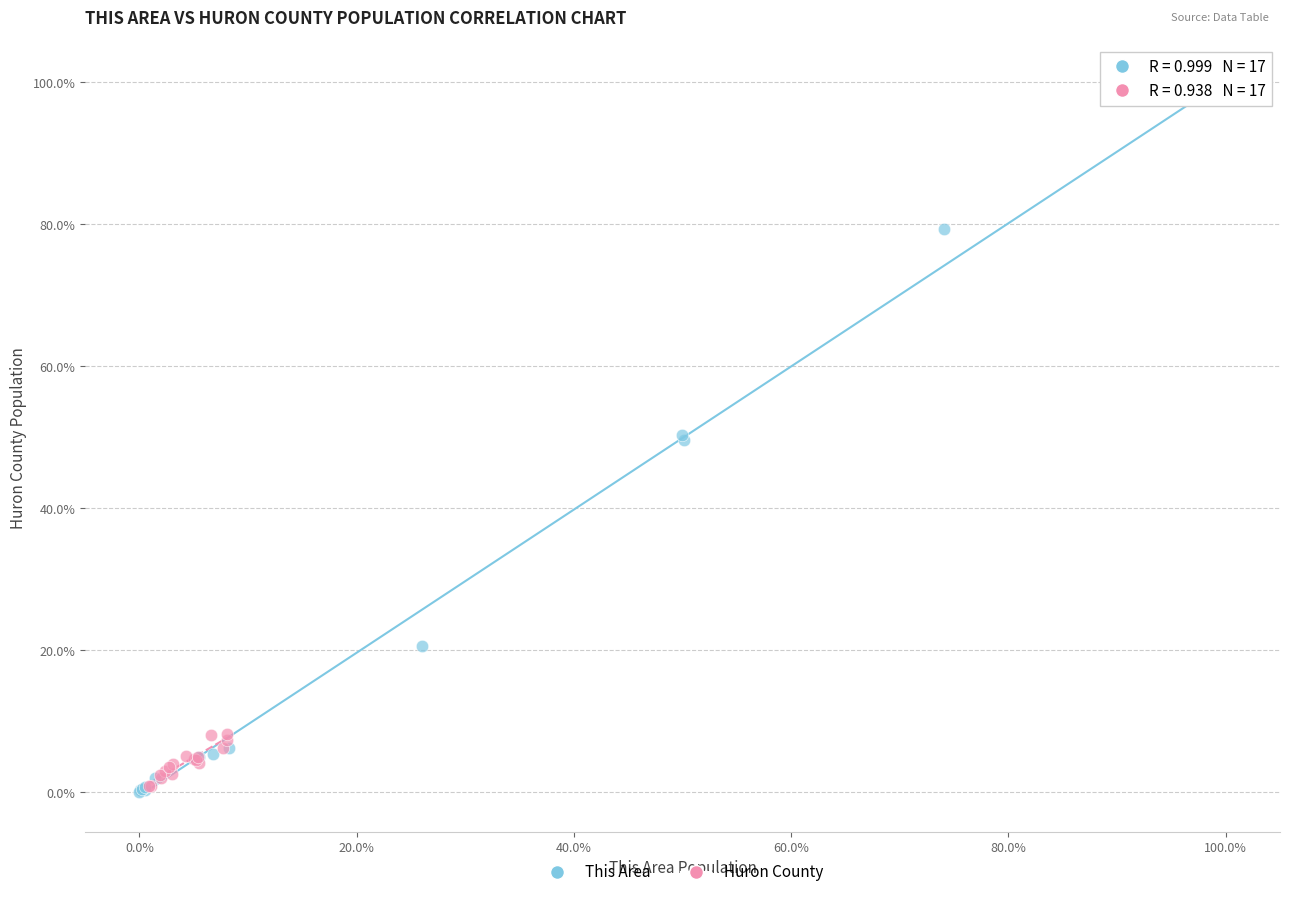

What are all the series names shown in the legend?

This Area, Huron County